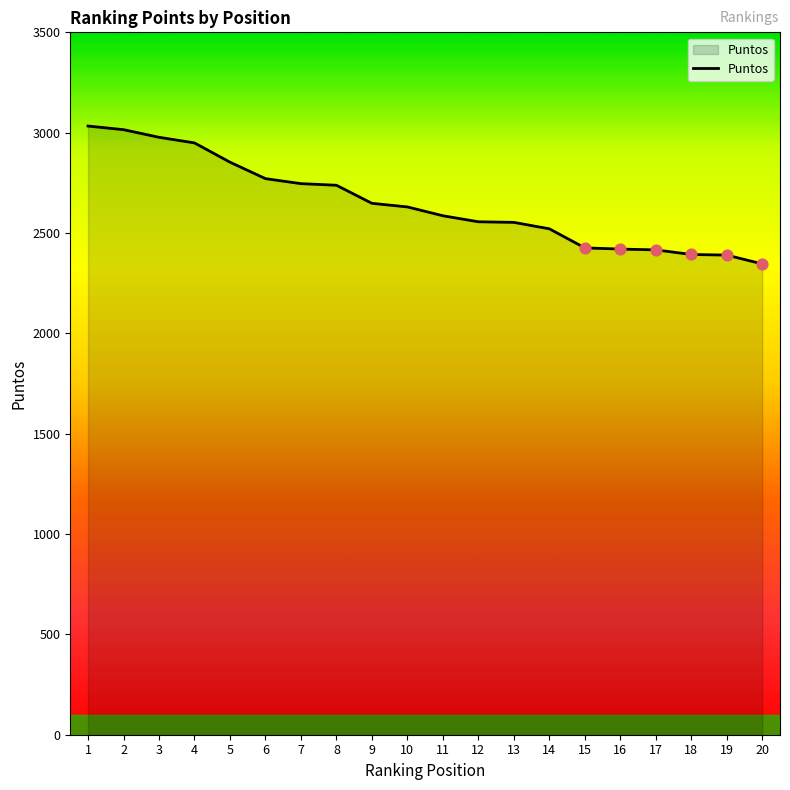

Between 12 and 20, which is larger?

12